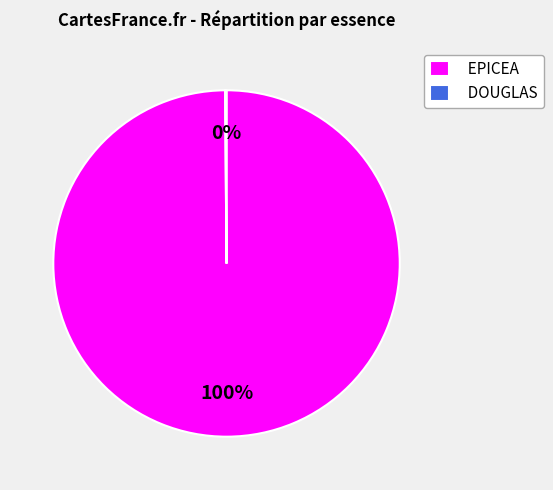

True or false: EPICEA accounts for 100% of the total.

True